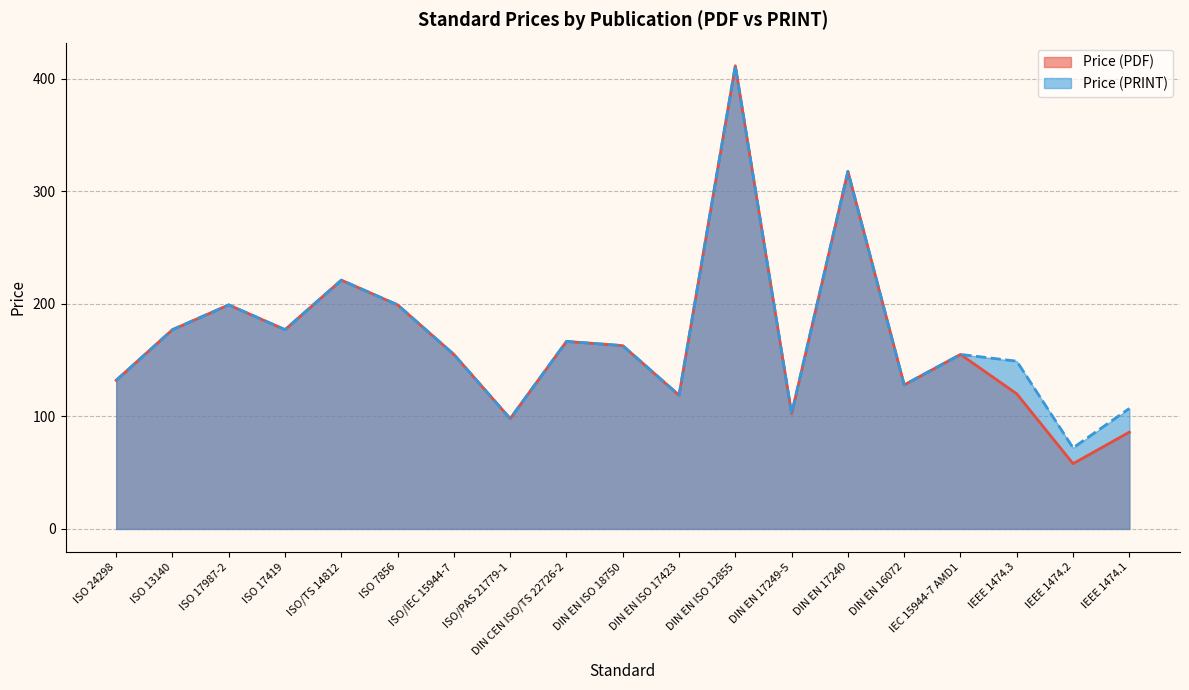

What position from the right is ISO 7856?

14